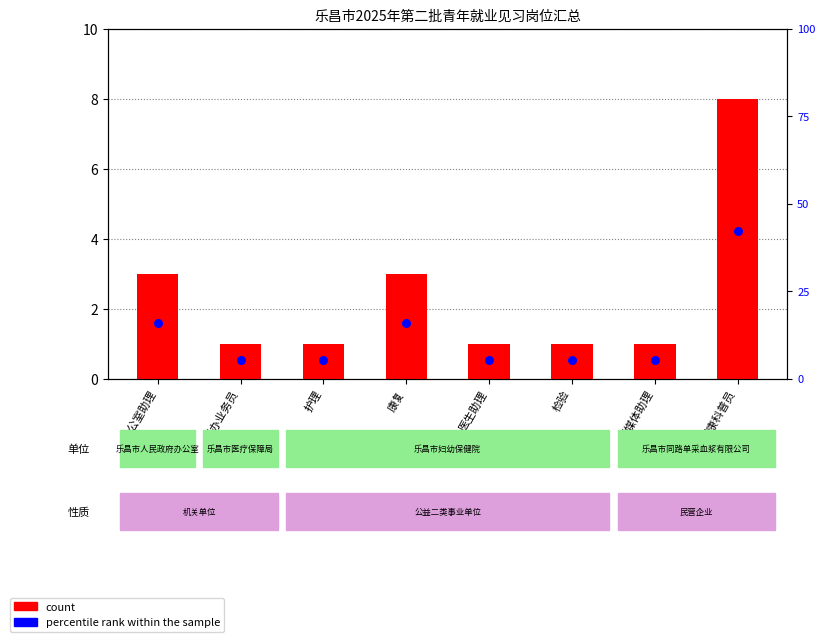

At which category is the sum across all series the highest?

健康科普员